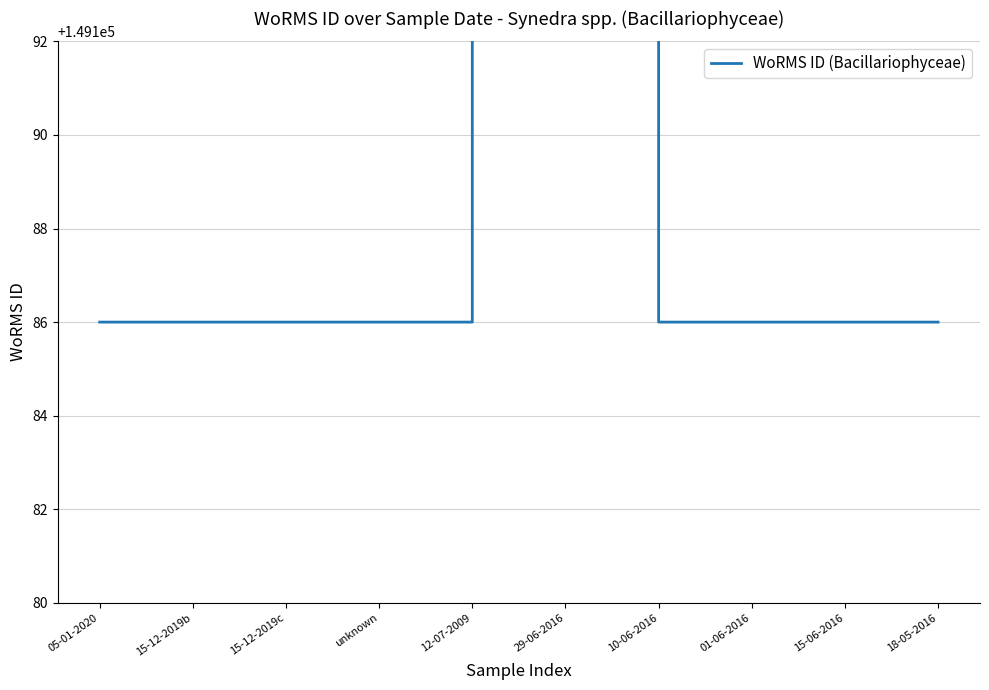

True or false: there are more than 2 points higher than both neighbors.

False